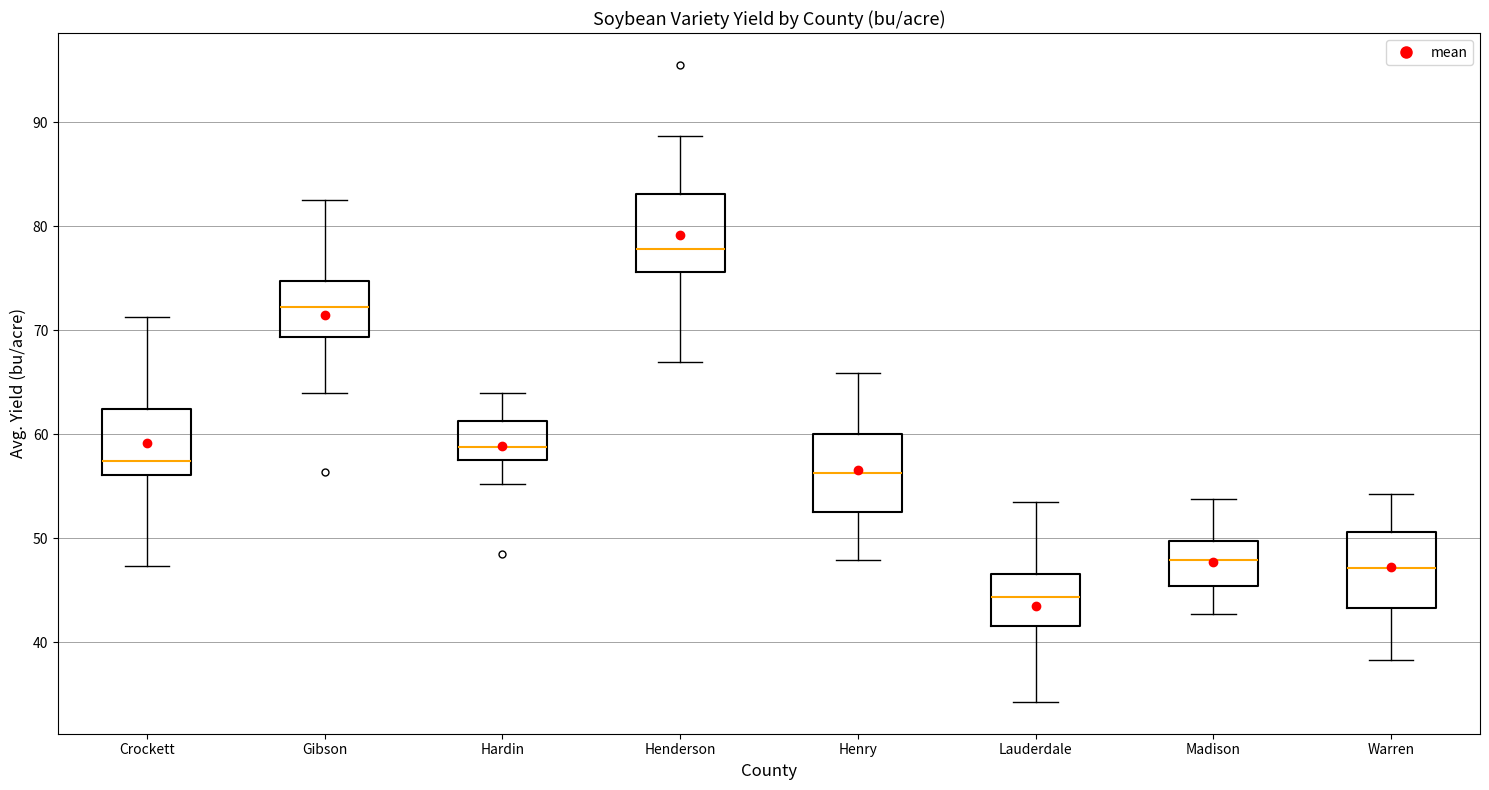

Which box has the highest median line?

Henderson